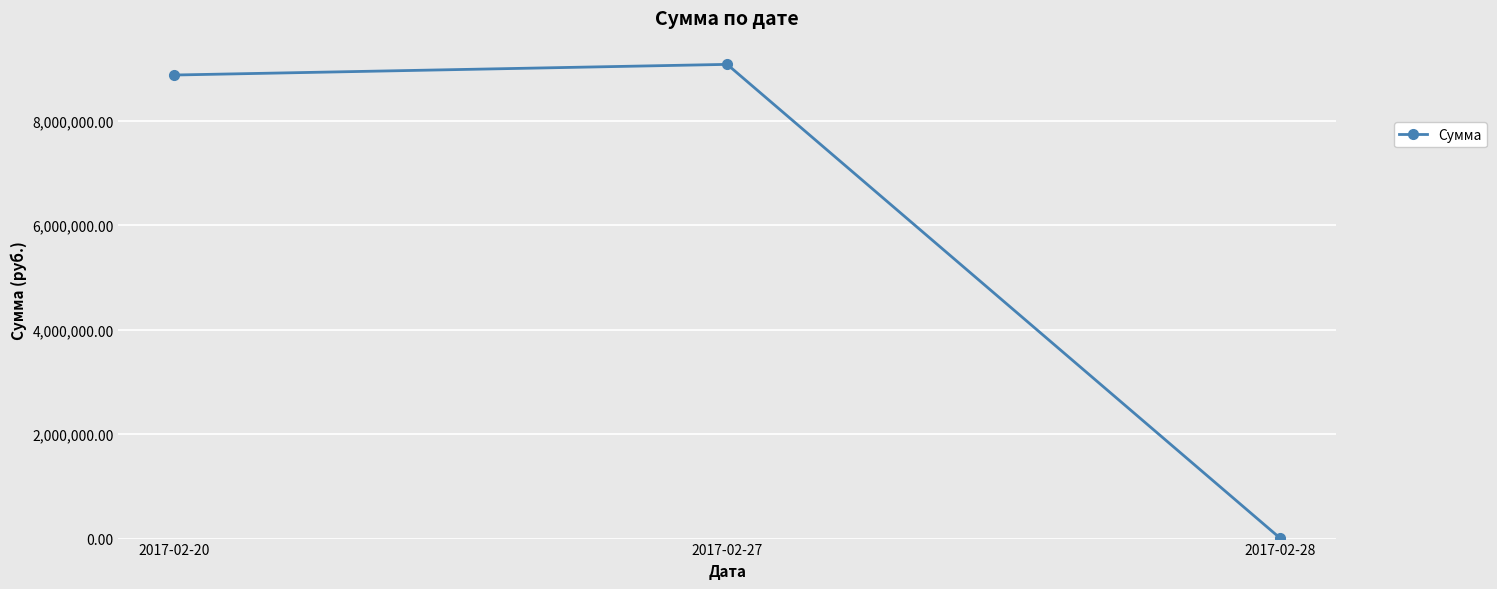

What is the difference between the maximum and minimum values?

9074337.8